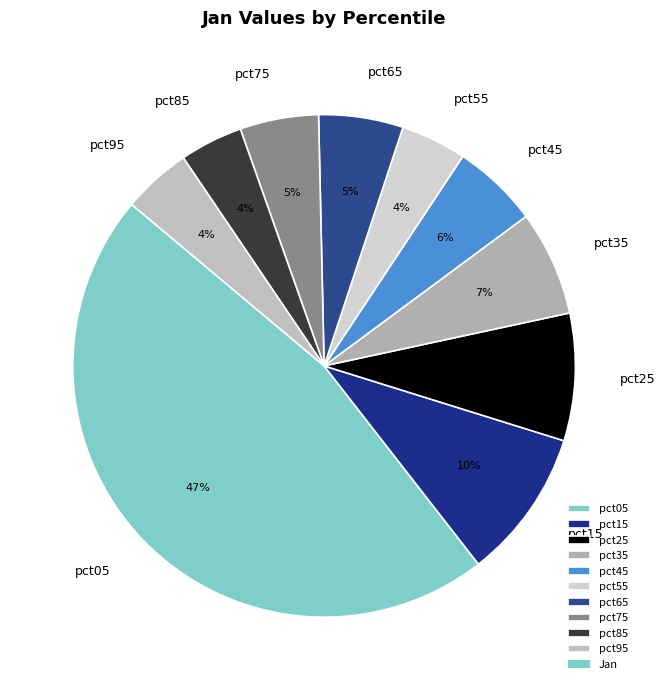

Do pct35 and pct25 together represent more than half of the pie?

No